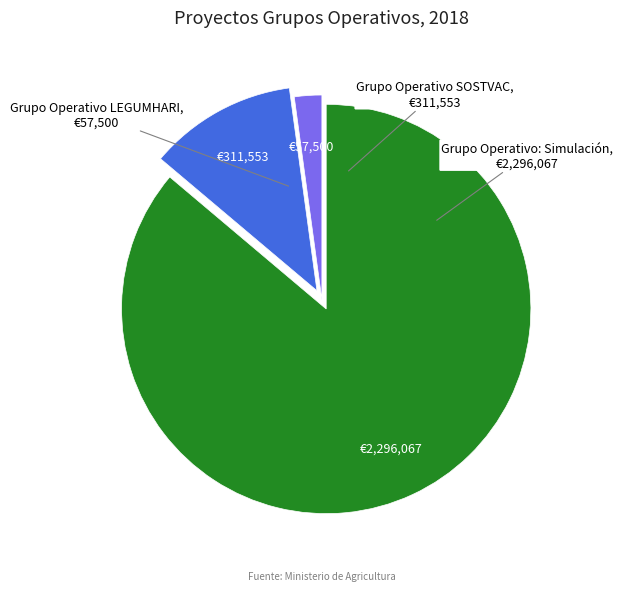

How many segments does this pie chart have?

3